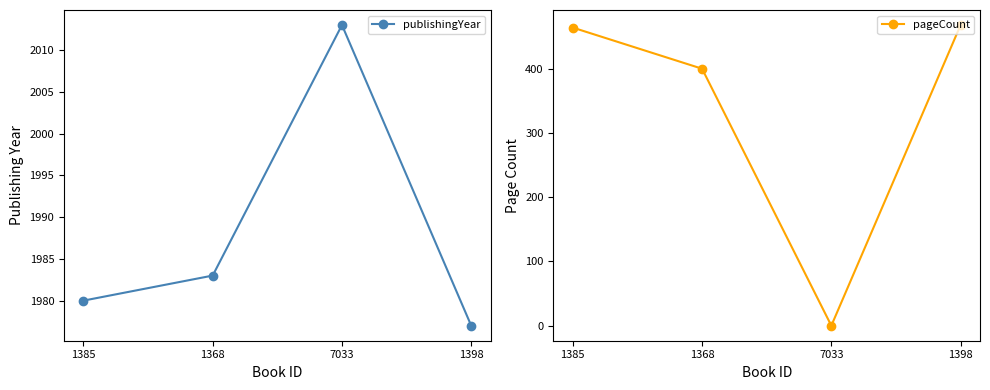

Rank the series by their maximum value, from highest to lowest.

publishingYear, pageCount